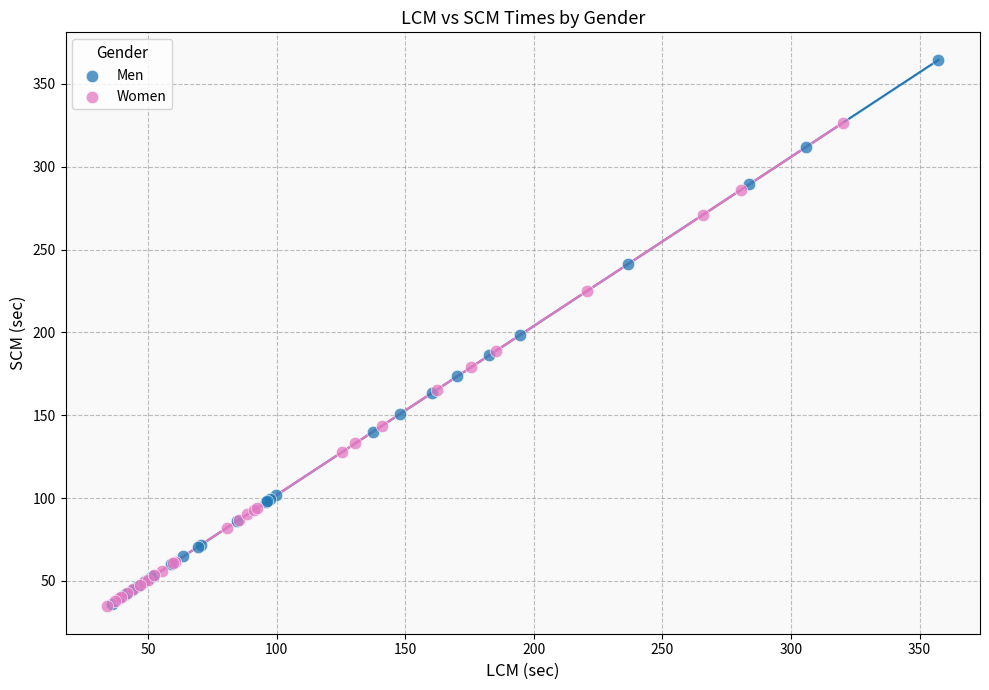

Which series has the largest Y range (max minus min)?

Men